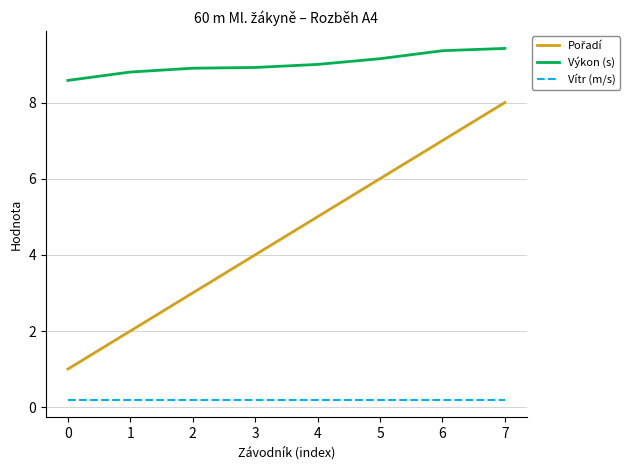

What is the spread (max minus min) of values at 1?

8.6